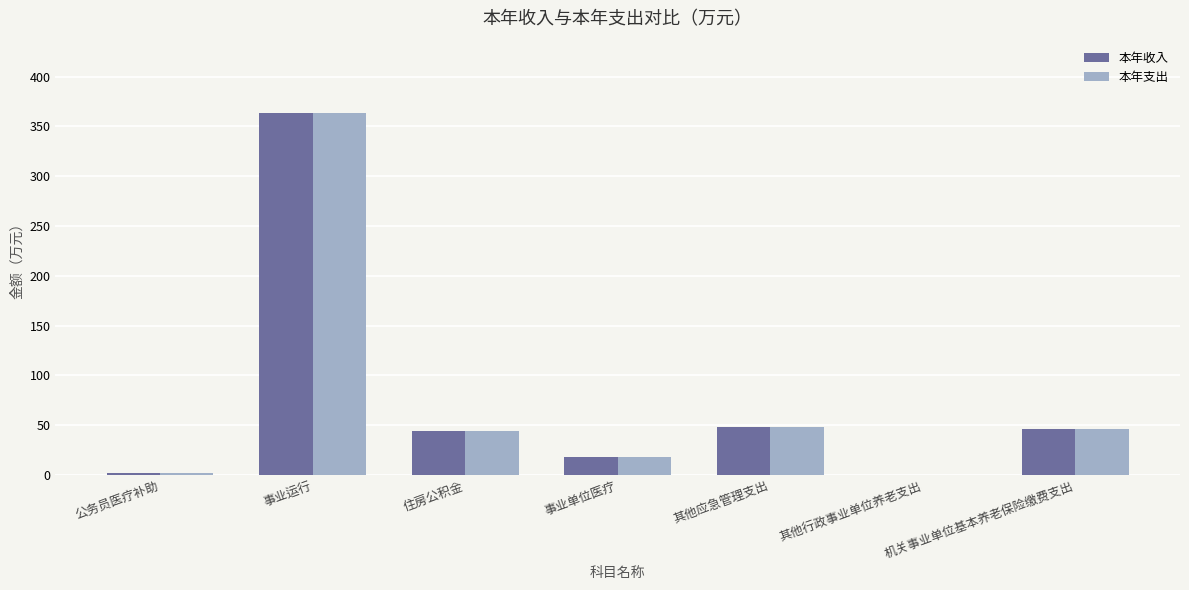

What is the average value of the 本年支出 series?

74.8